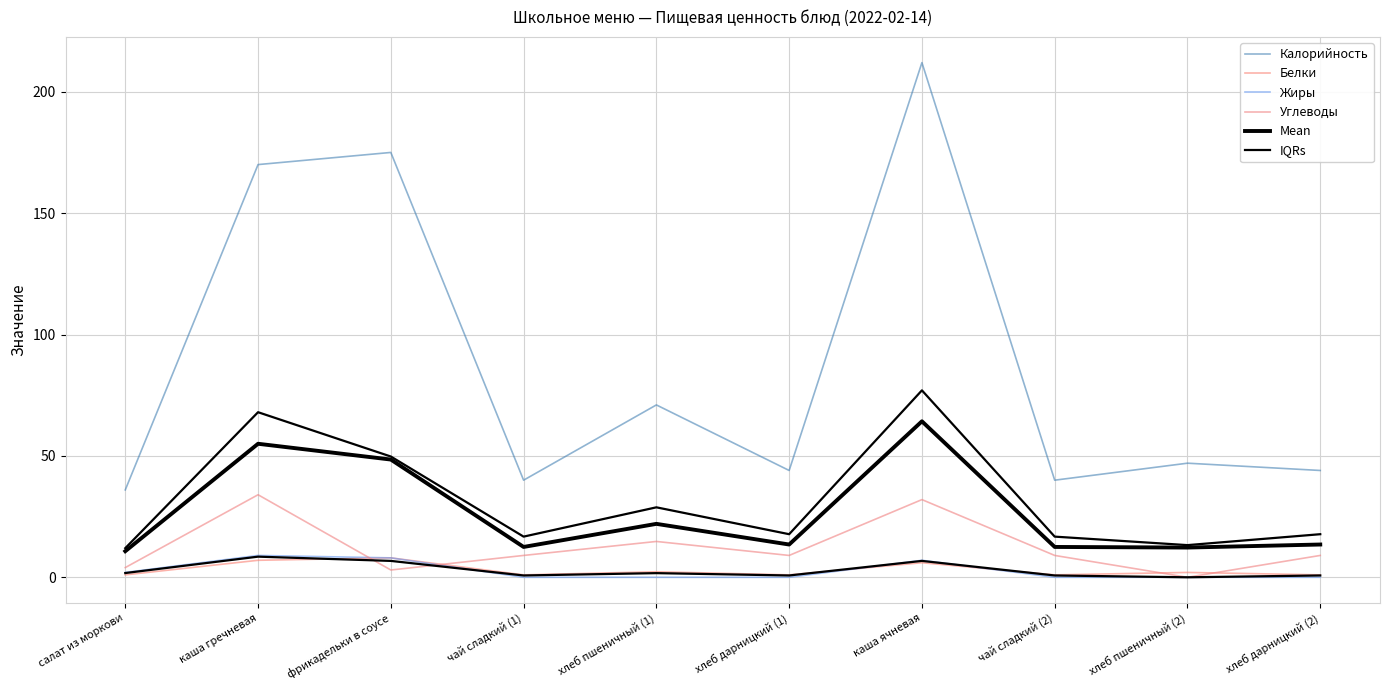

How many intersections are there between Белки and Жиры?

2